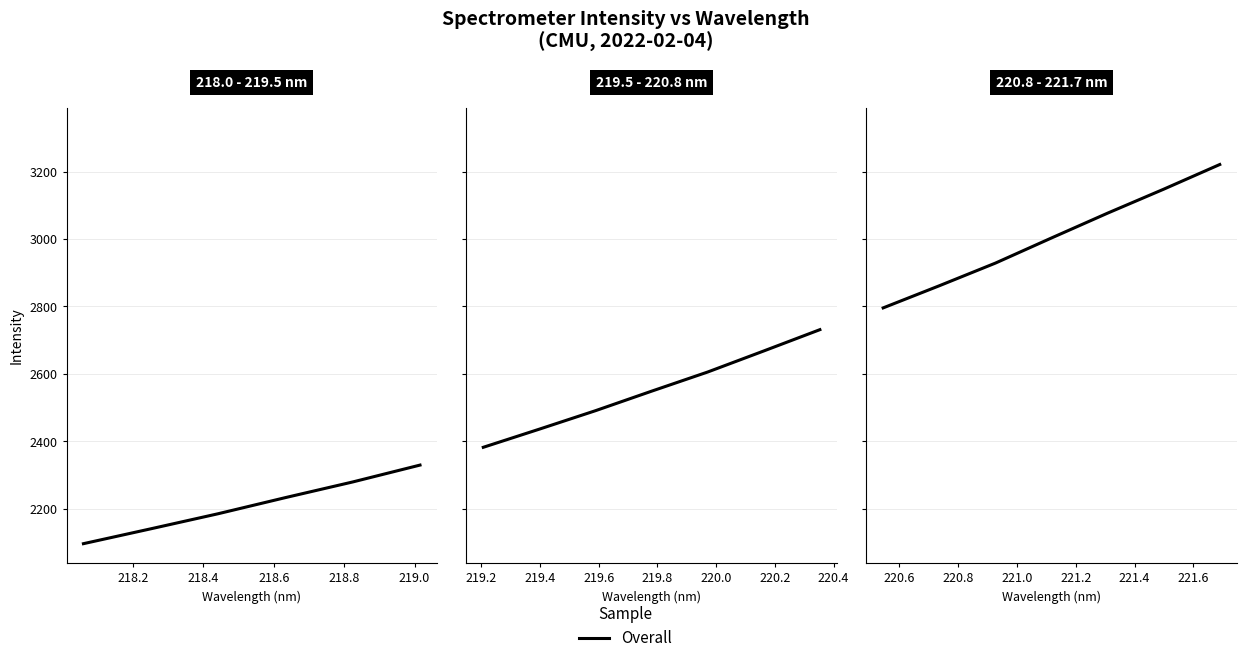

The chart shows a value of 3841.3 at 218.2. True or false?

False